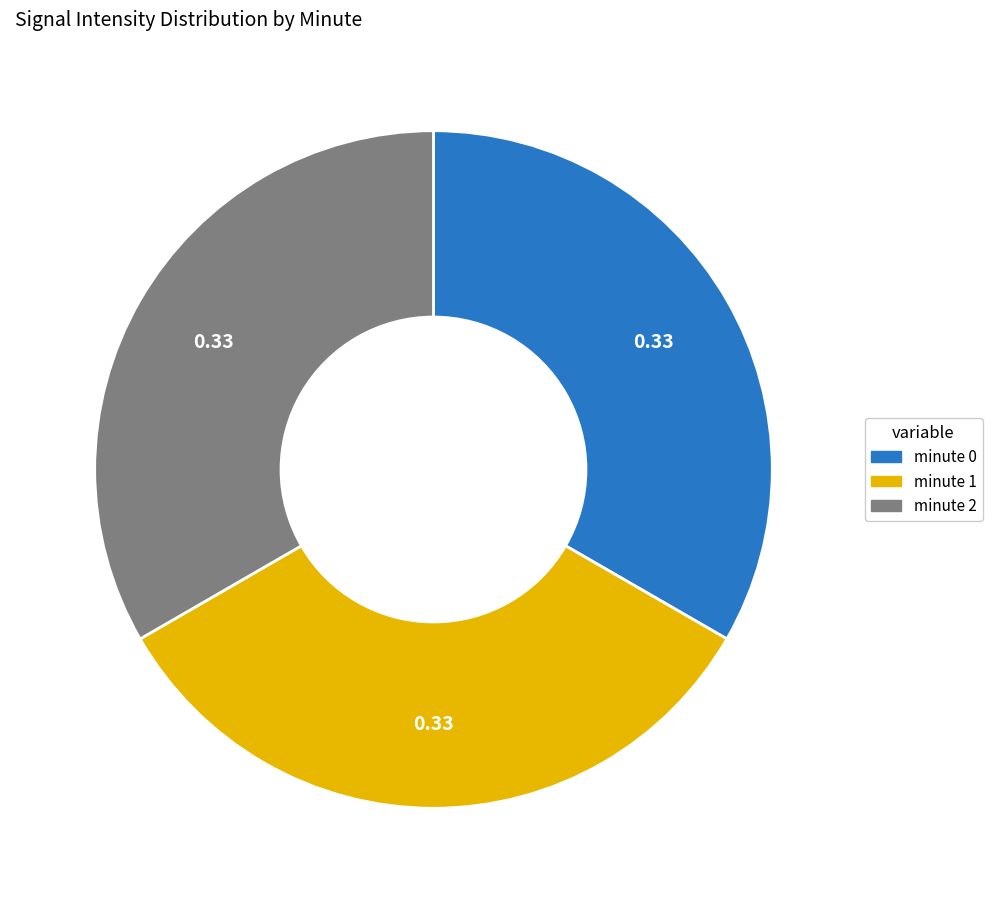

How many segments does this pie chart have?

3